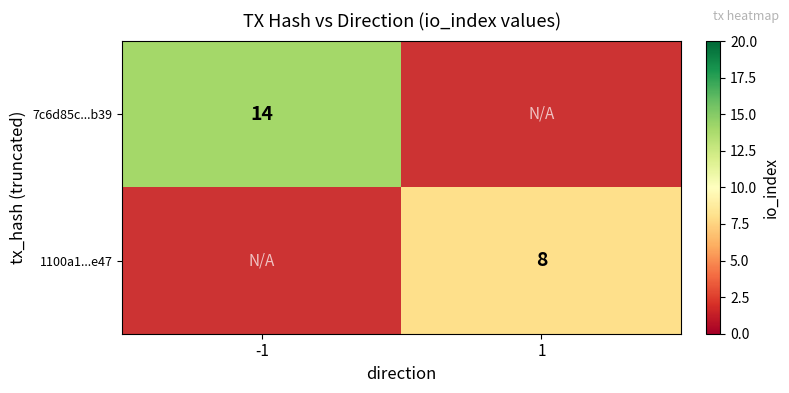

Is the value of 1100a1...e47 at 1 greater than the value of 7c6d85c...b39 at -1?

No